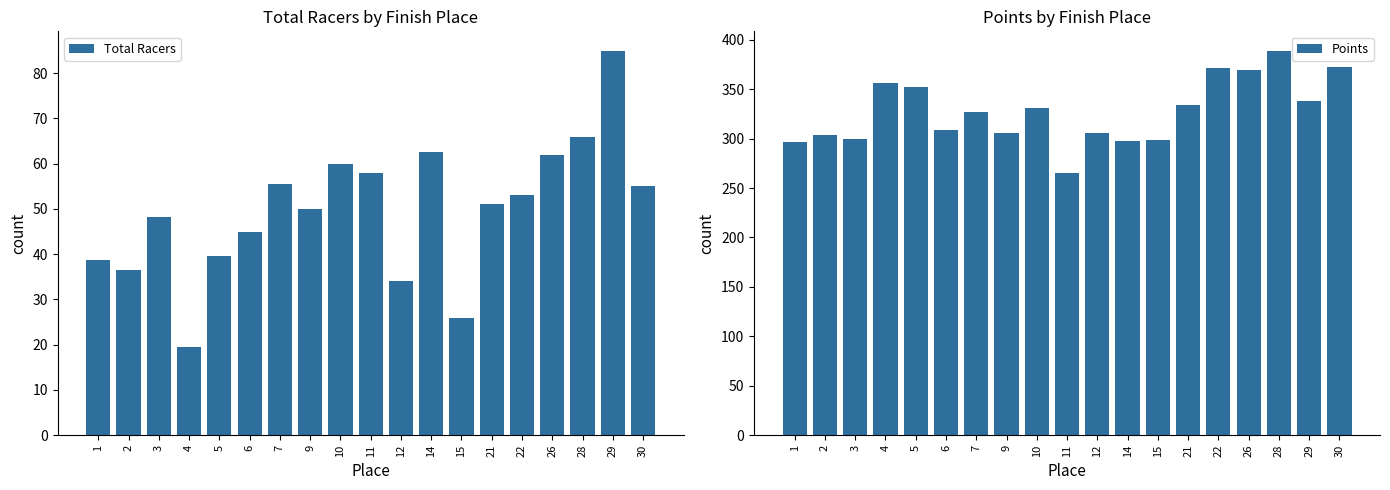

At which category is the sum across all series the highest?

28